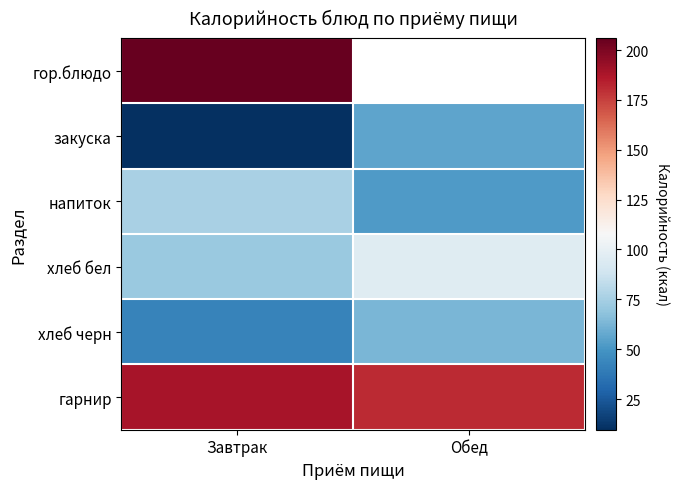

Which series has the largest total across all categories?

гарнир